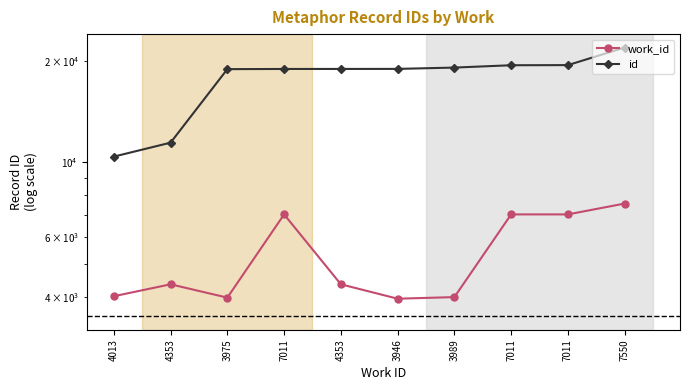

What are all the series names shown in the legend?

work_id, id